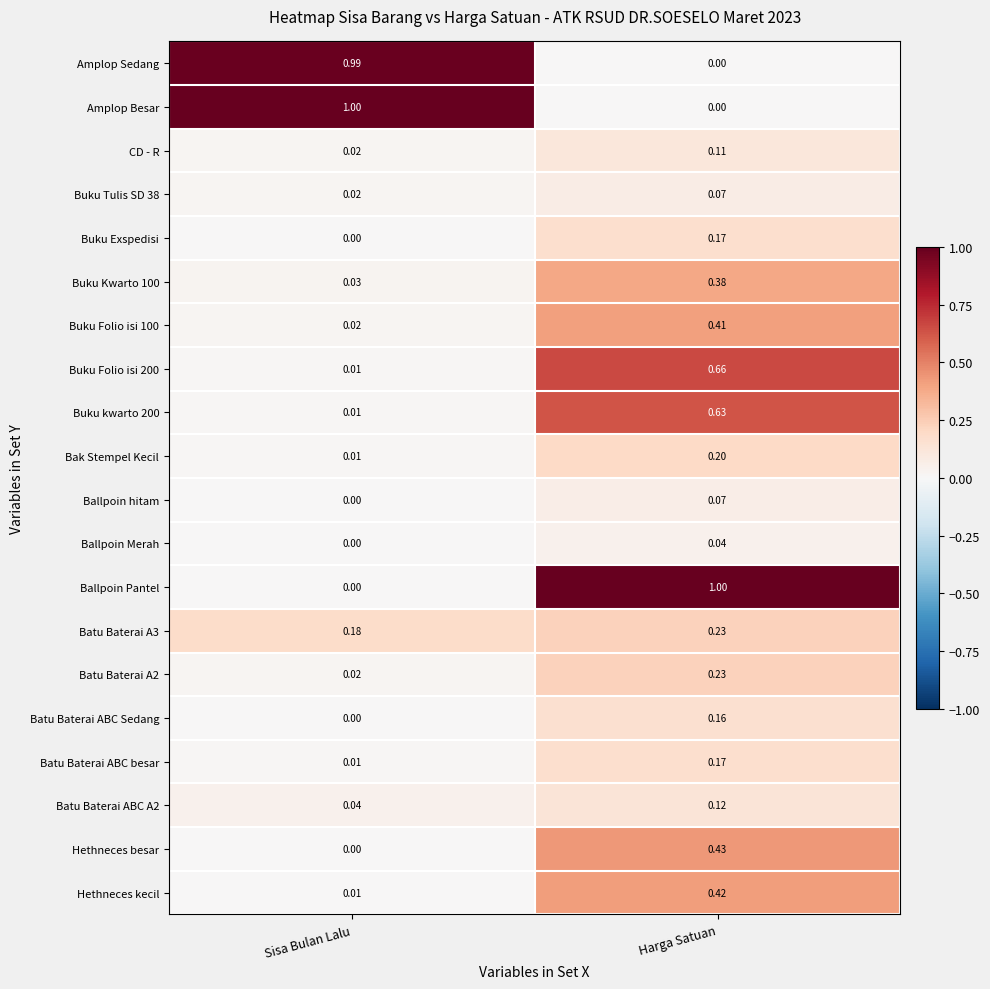

List the labels in order of Amplop Besar value, smallest first.

Harga Satuan, Sisa Bulan Lalu